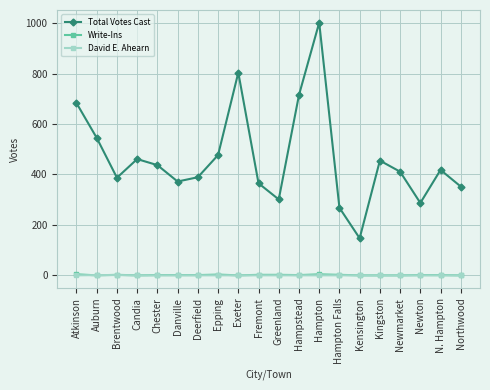

True or false: Write-Ins and Total Votes Cast cross at least once.

False